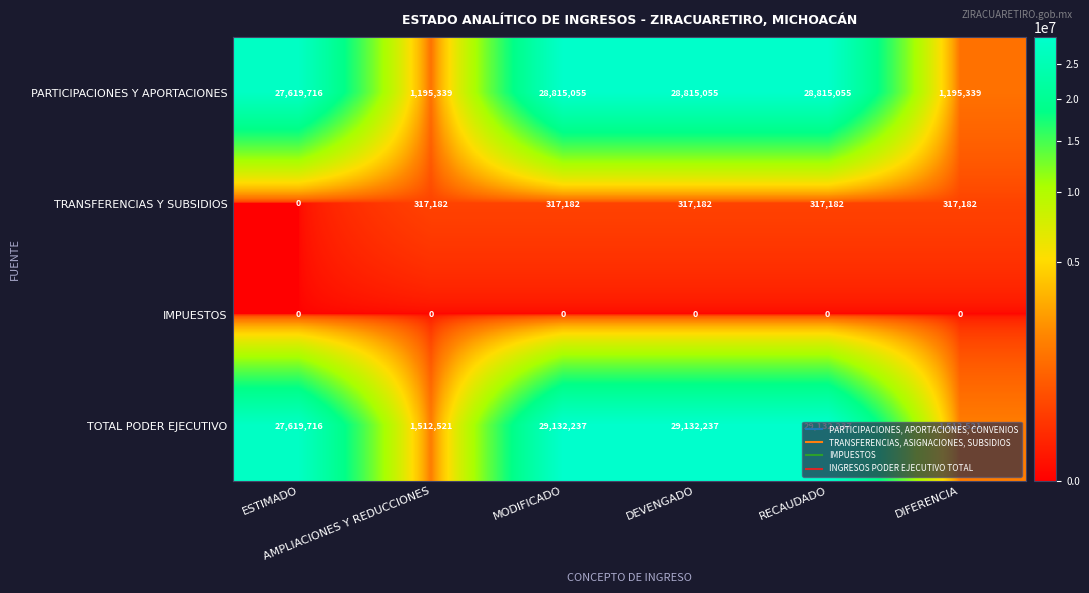

At how many categories does at least one series exceed 20351125?

4